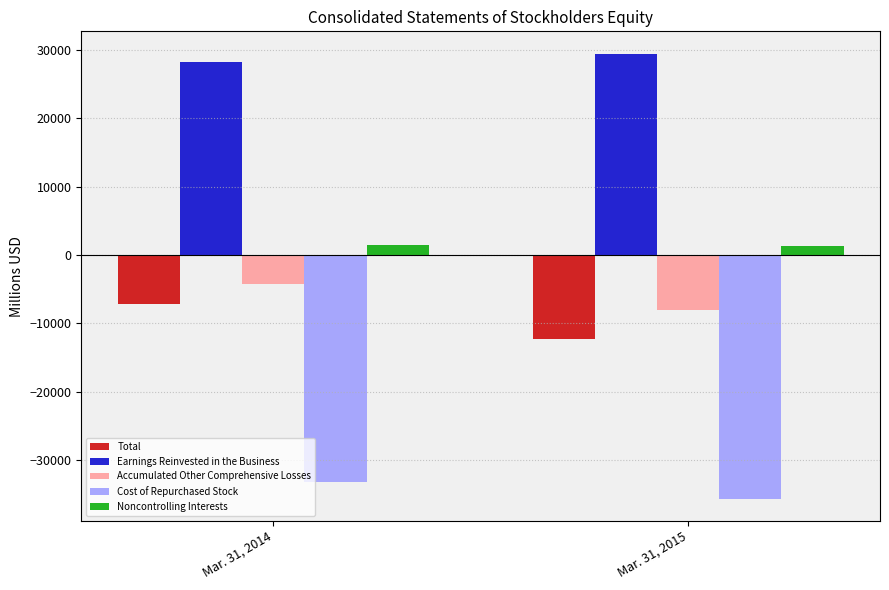

The value of Accumulated Other Comprehensive Losses at Mar. 31, 2015 is -8090. True or false?

True